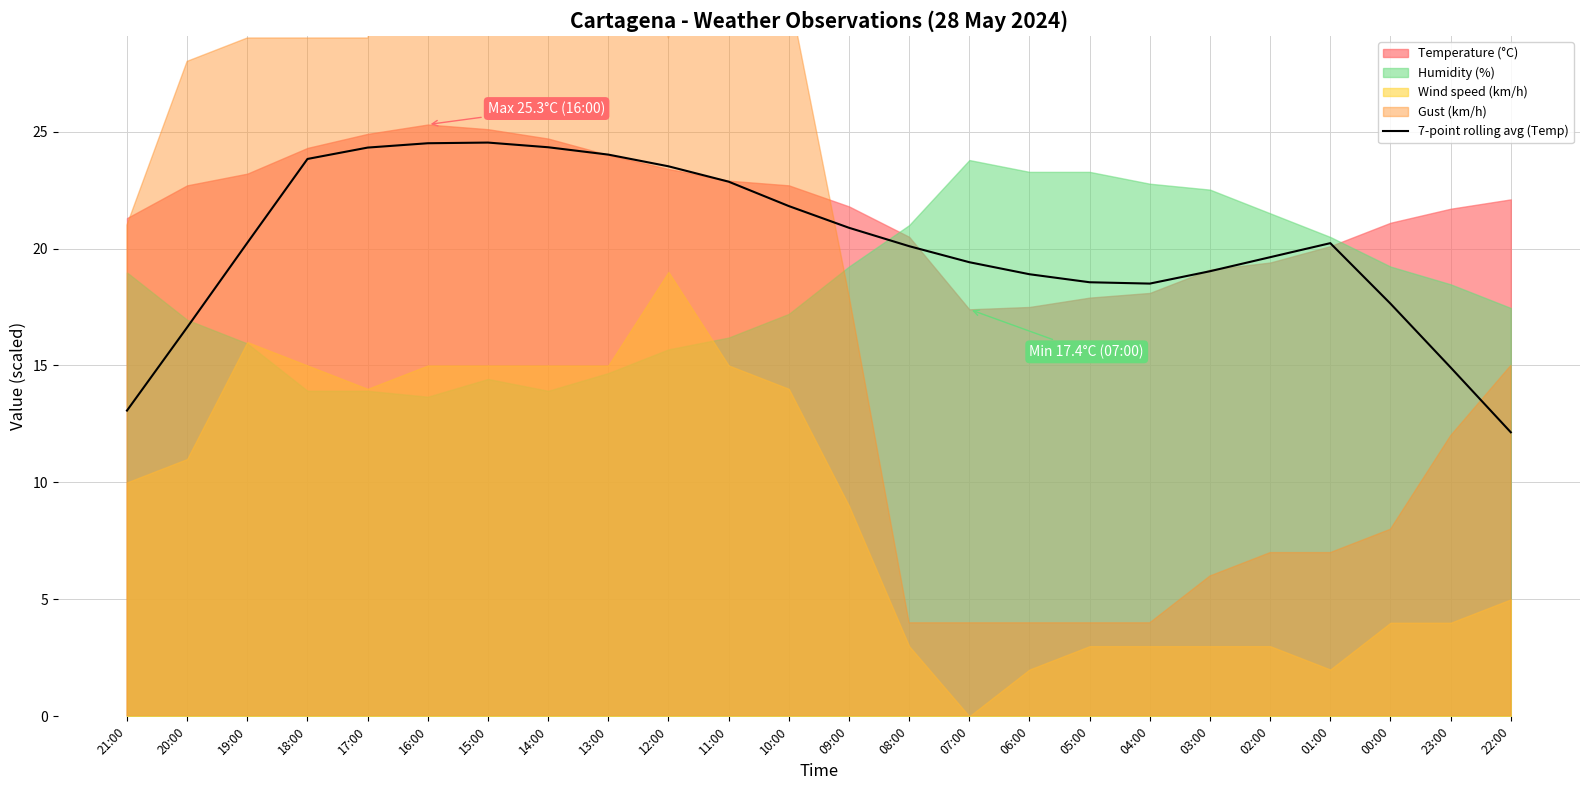

What position from the left is 10:00?

12